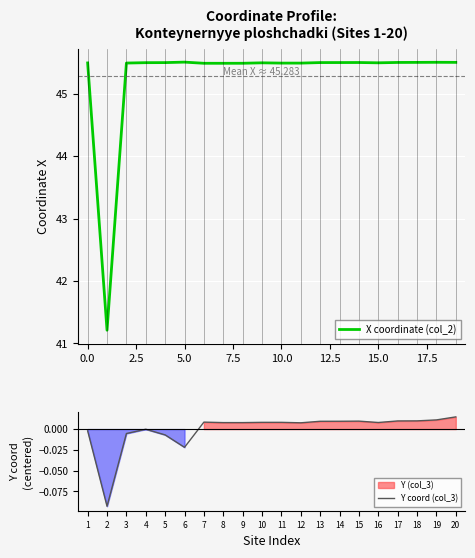

True or false: Y coord (col_3) and X coordinate (col_2) intersect in this chart.

False